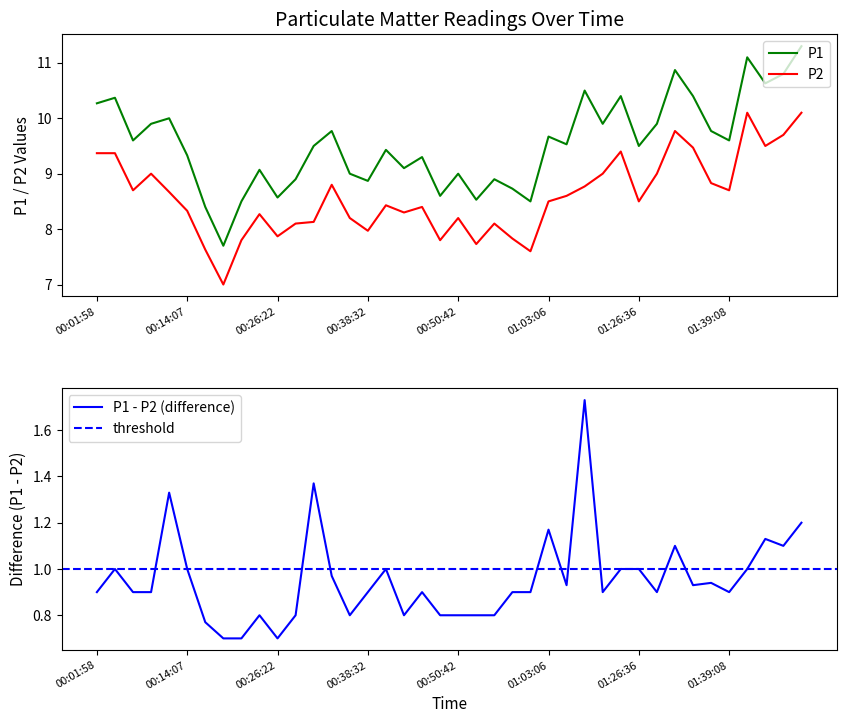

The value of P2 at 01:39:08 is 8.7. True or false?

True